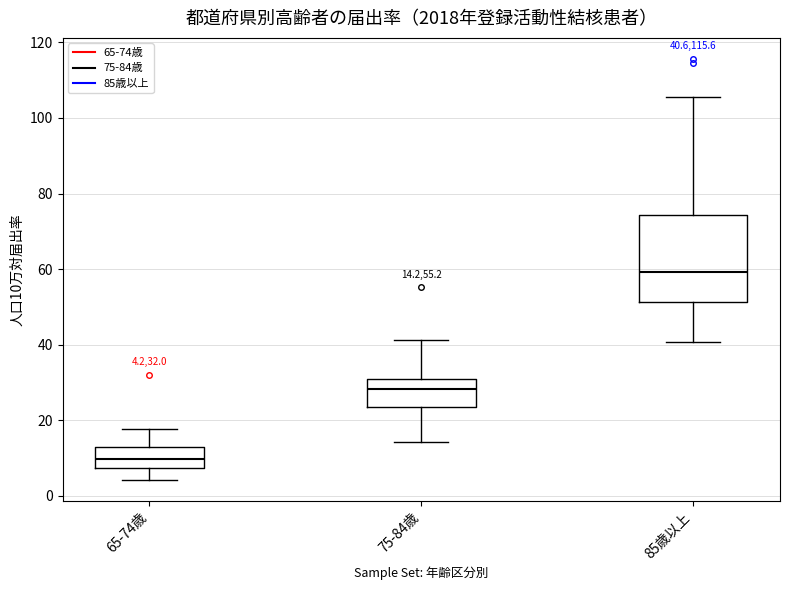

Which box is the tallest, from its lower edge to its upper edge?

85歳以上